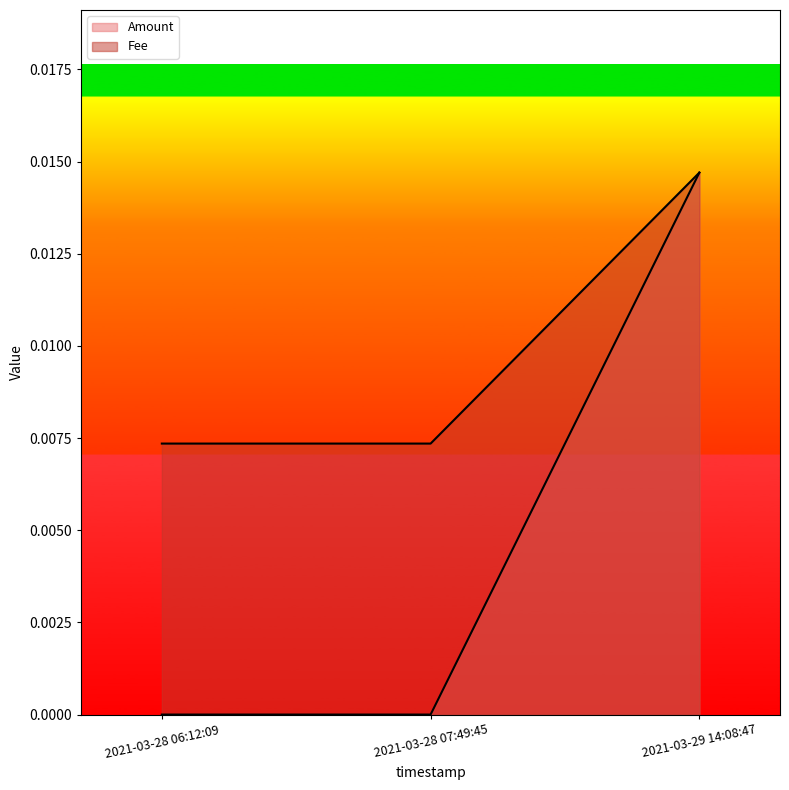

Reading left to right, list all the values displayed in this chart.

Amount: 2021-03-28 06:12:09=0.0	2021-03-28 07:49:45=0.0	2021-03-29 14:08:47=0.0
Fee: 2021-03-28 06:12:09=0.0	2021-03-28 07:49:45=0.0	2021-03-29 14:08:47=0.0